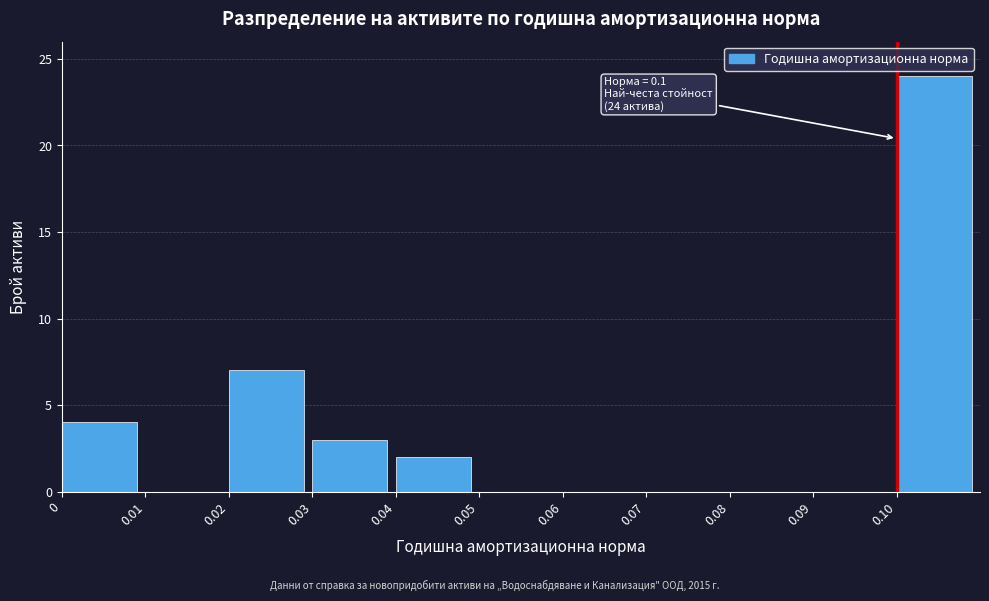

Over which range of the x-axis is the bar tallest?

0.10 to 0.11